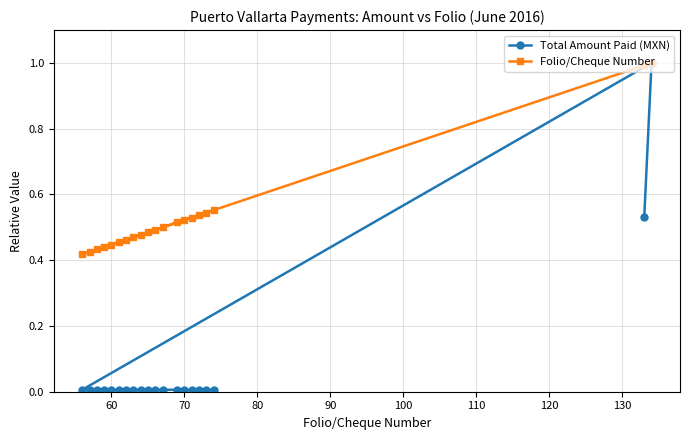

List the series in order of their overall mean, highest first.

Folio/Cheque Number, Total Amount Paid (MXN)